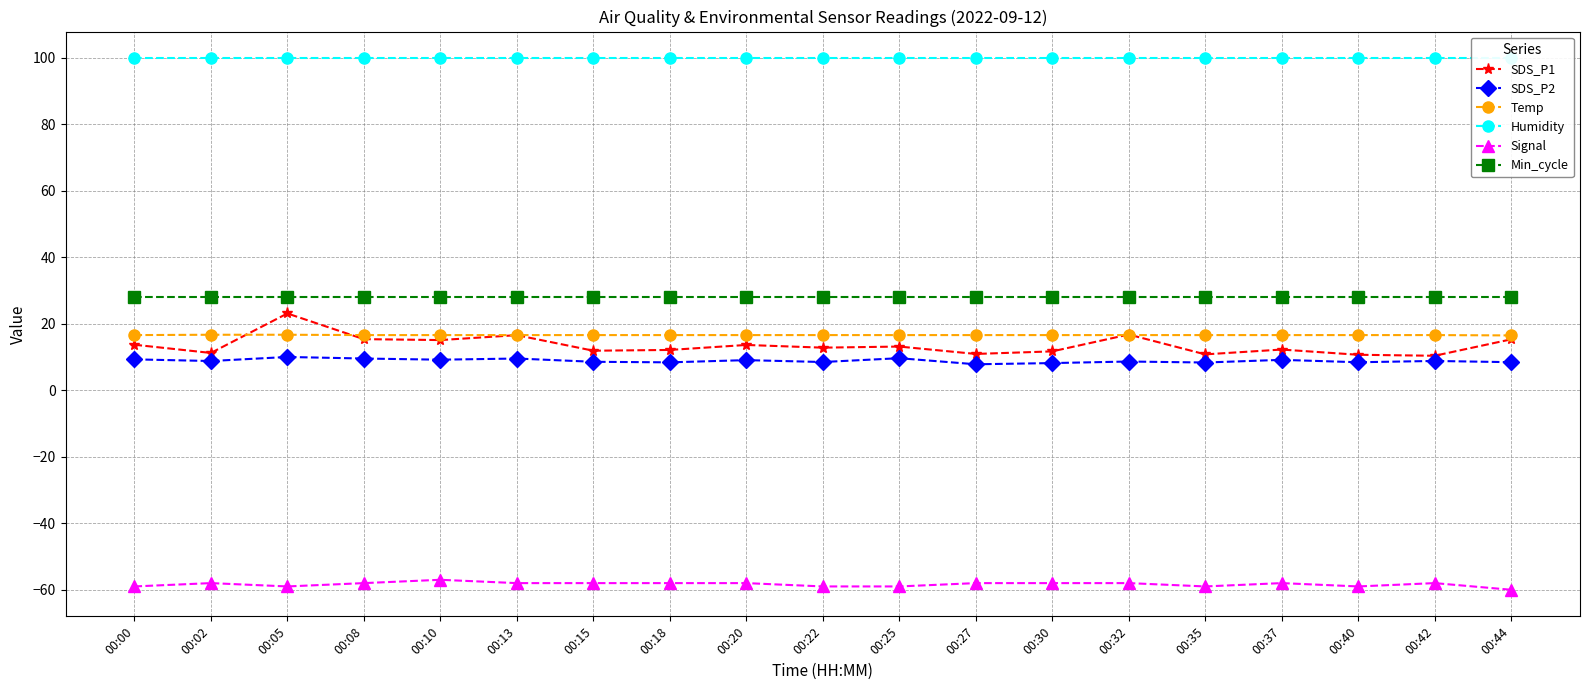

At which label does SDS_P1 first exceed 12?

00:00